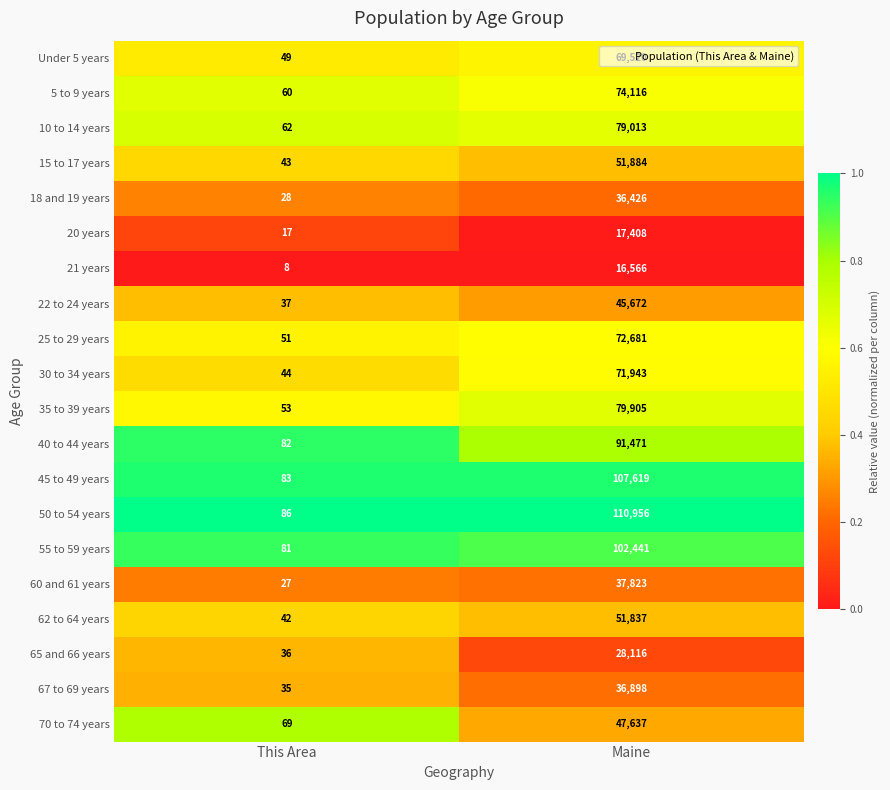

Rank the categories by Under 5 years value from lowest to highest.

This Area, Maine